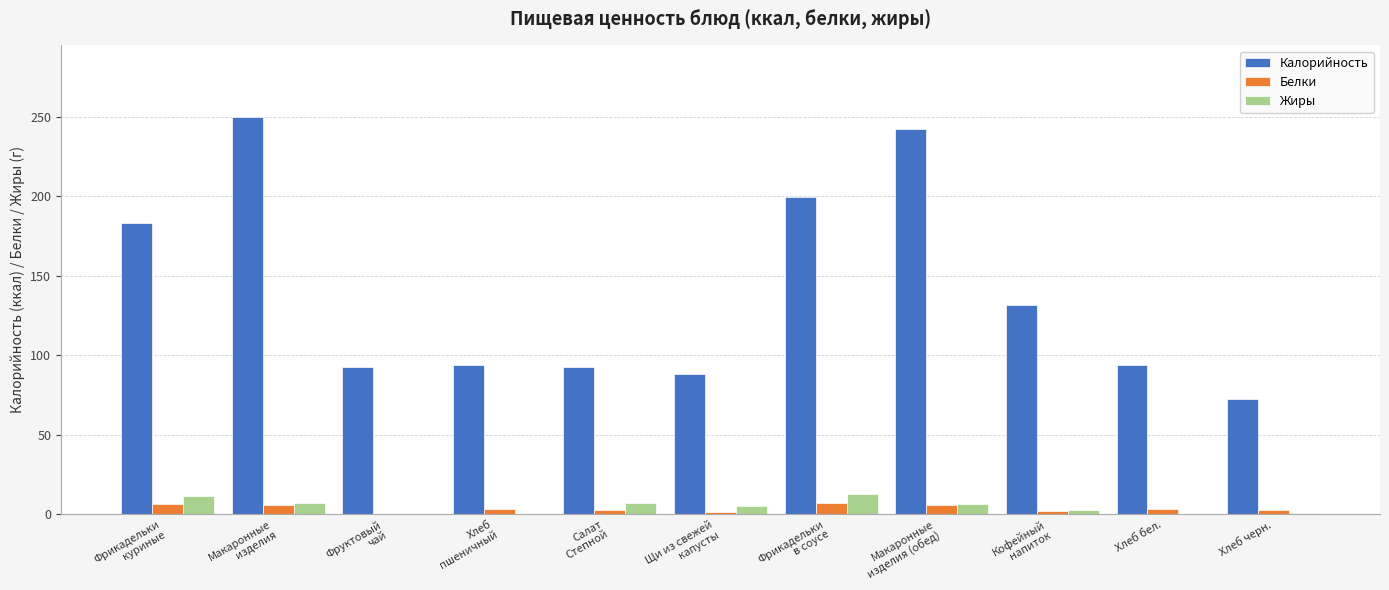

True or false: Калорийность has a value of 110.4 at Хлеб черн..

False